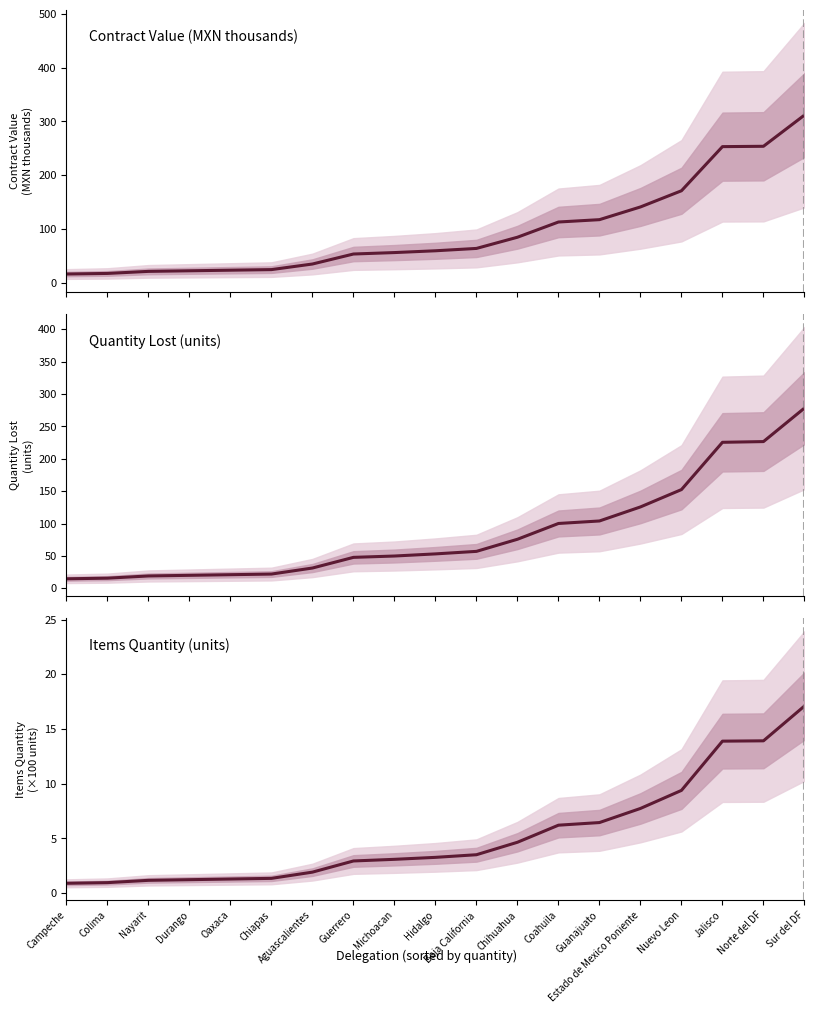

True or false: Items Quantity (units) and Quantity Lost (units) intersect in this chart.

False